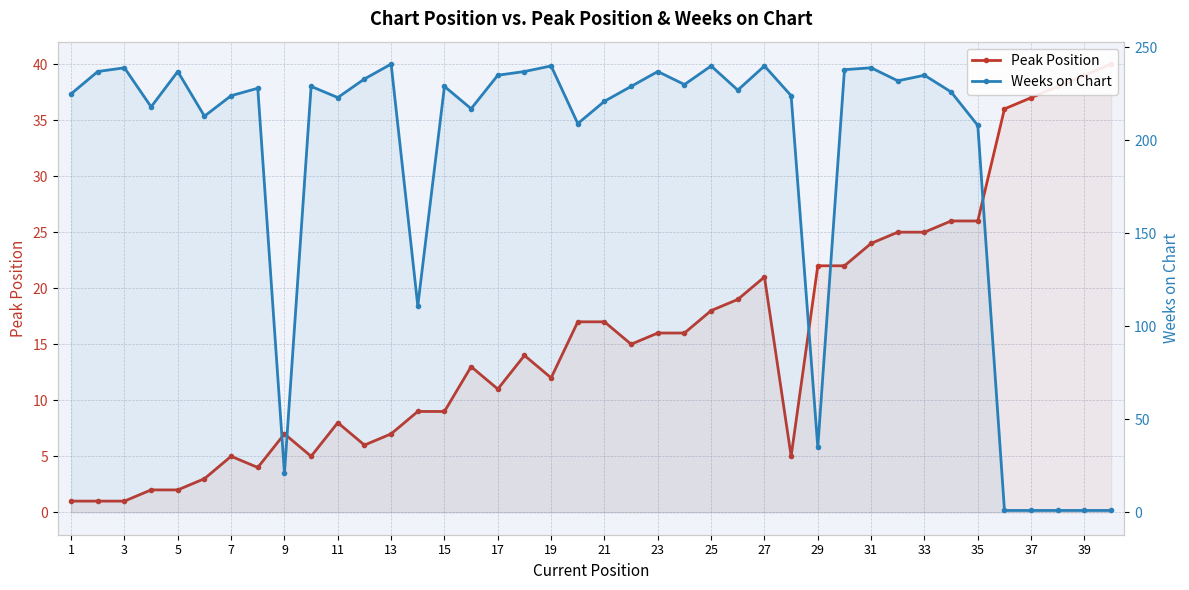

Reading left to right, what are all the values shown in this chart?

Peak Position: 1	1	1	2	2	3	5	4	7	5	8	6	7	9	9	13	11	14	12	17	17	15	16	16	18	19	21	5	22	22	24	25	25	26	26	36	37	38	39	40
Weeks on Chart: 225	237	239	218	237	213	224	228	21	229	223	233	241	111	229	217	235	237	240	209	221	229	237	230	240	227	240	224	35	238	239	232	235	226	208	1	1	1	1	1